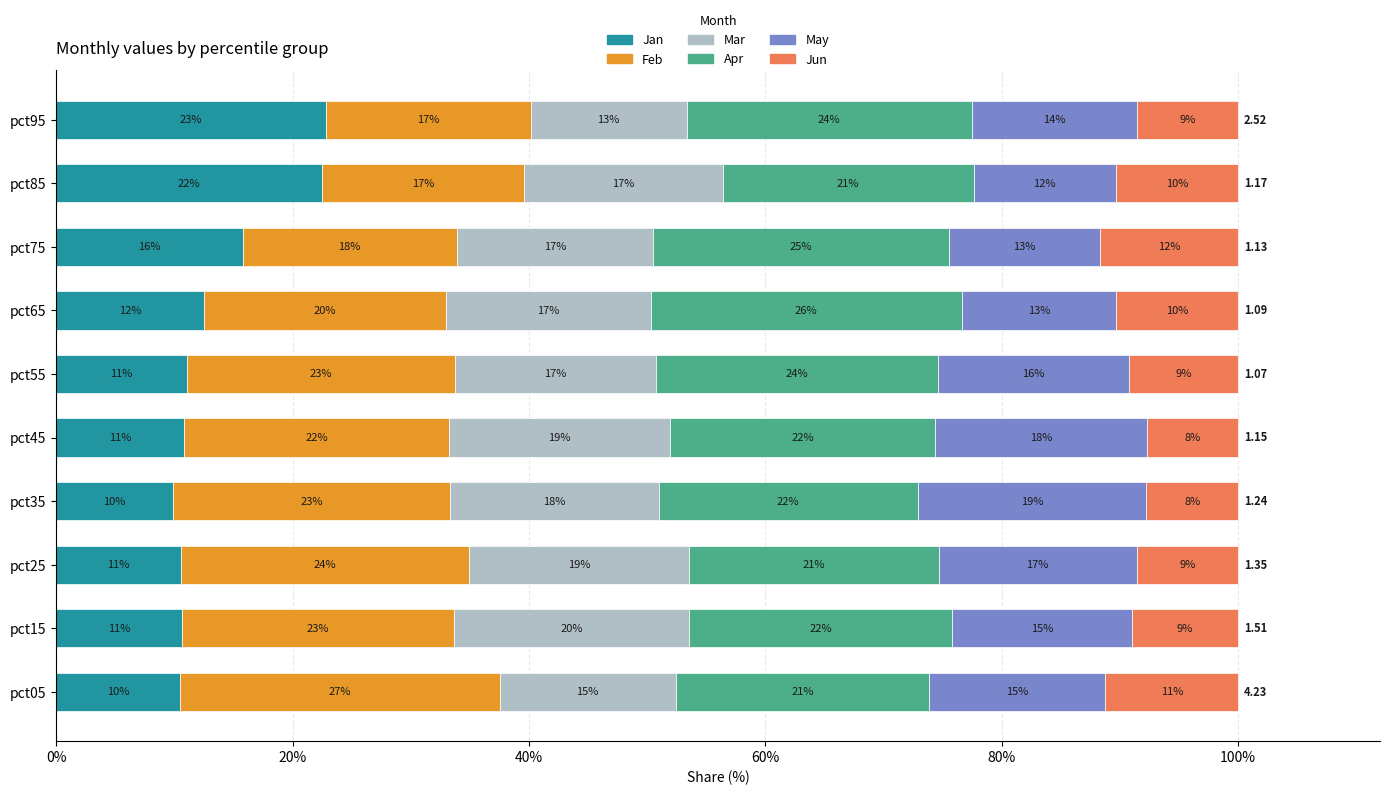

What are all the series names shown in the legend?

Jan, Feb, Mar, Apr, May, Jun